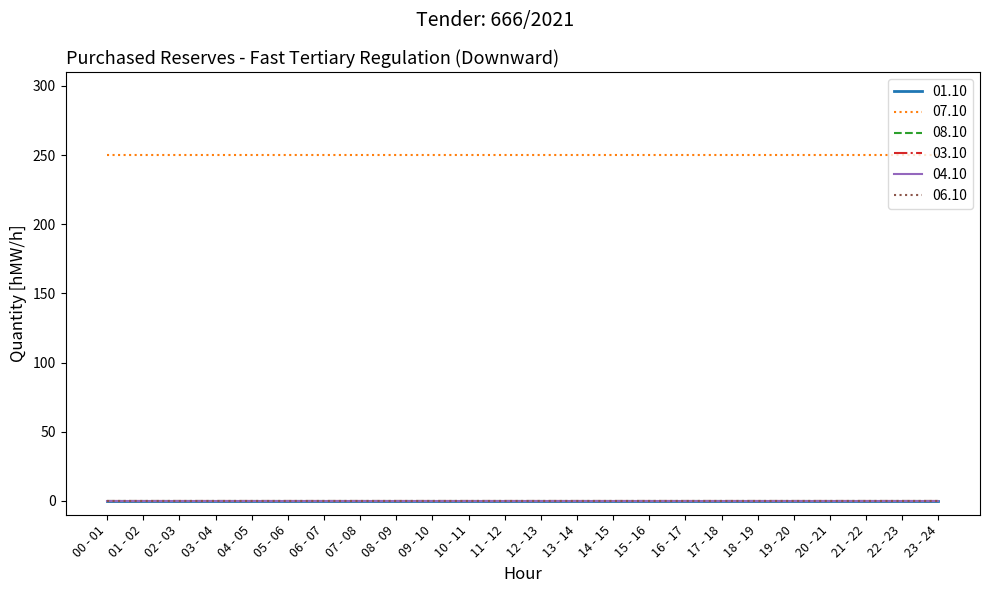

True or false: 01.10 and 06.10 intersect in this chart.

False